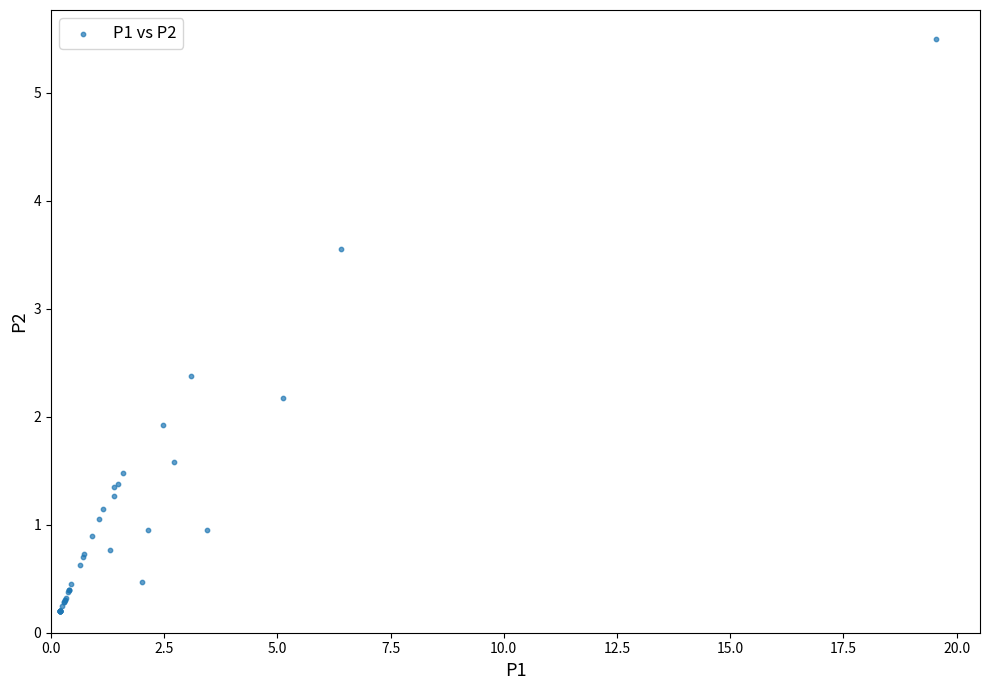

What Y value in the scatter plot is closest to 2?

1.9